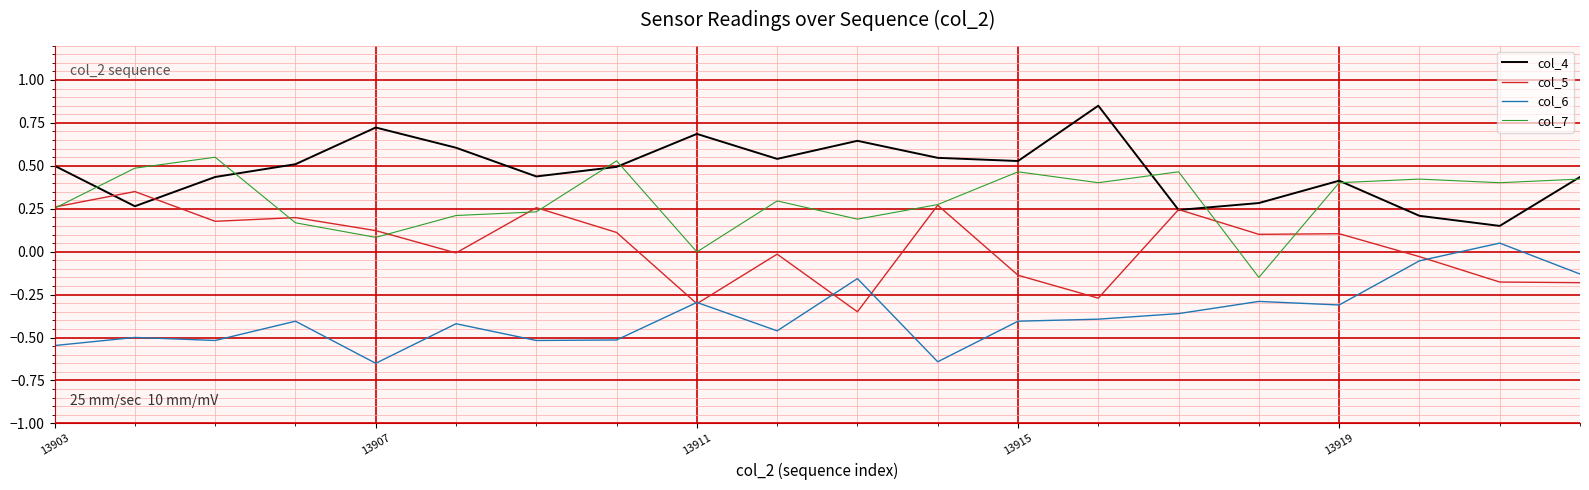

True or false: col_6 and col_4 intersect in this chart.

False